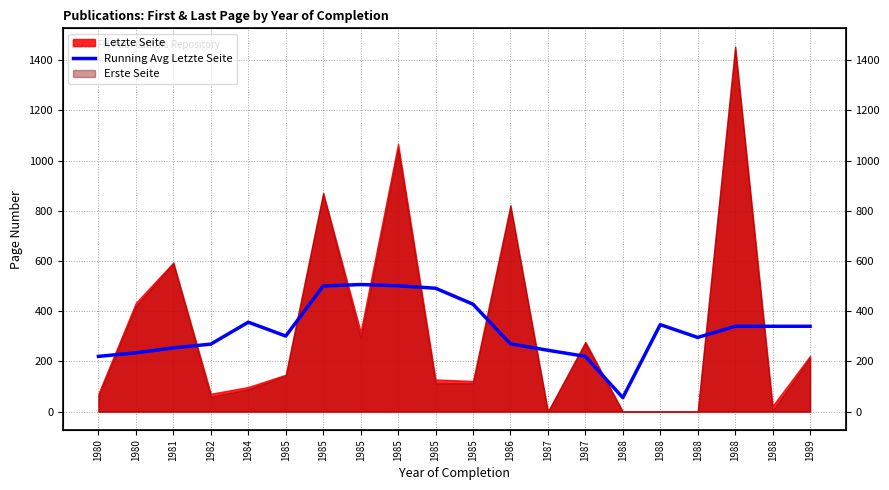

True or false: the data shows 472.5 at 1982.

False